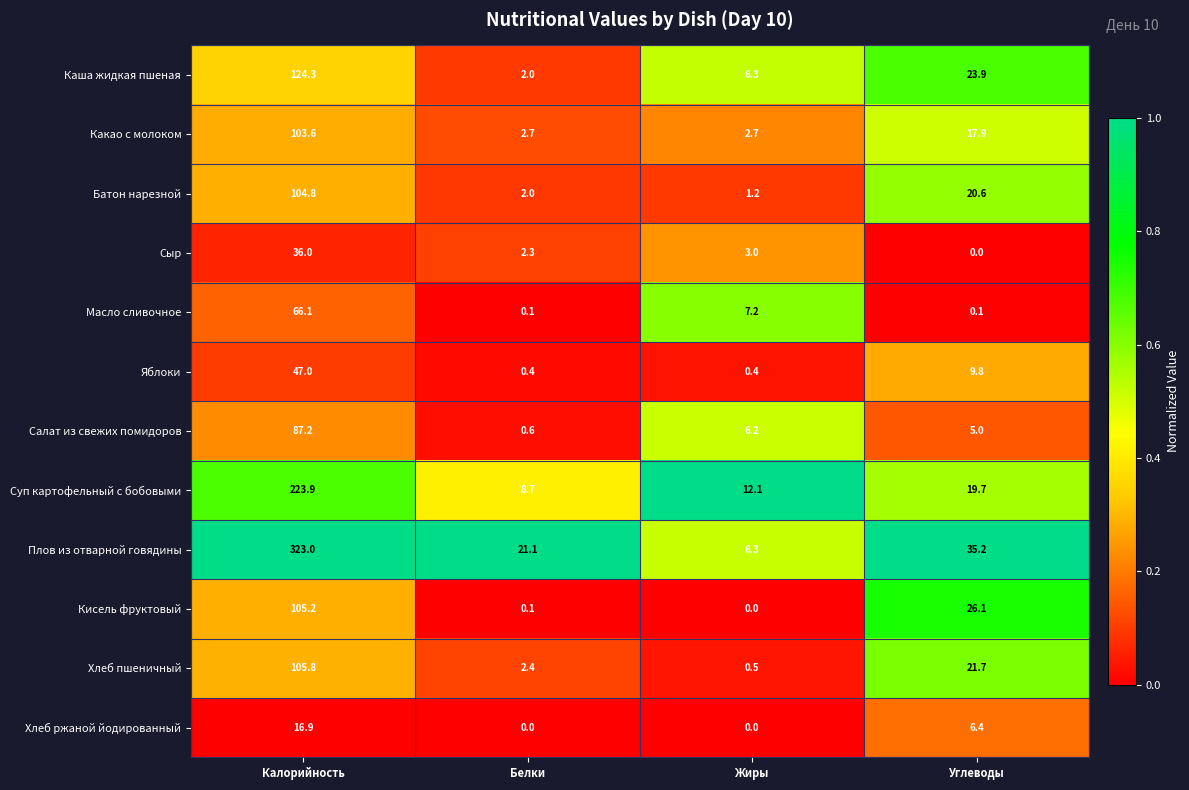

What is the greatest value displayed?

323.0